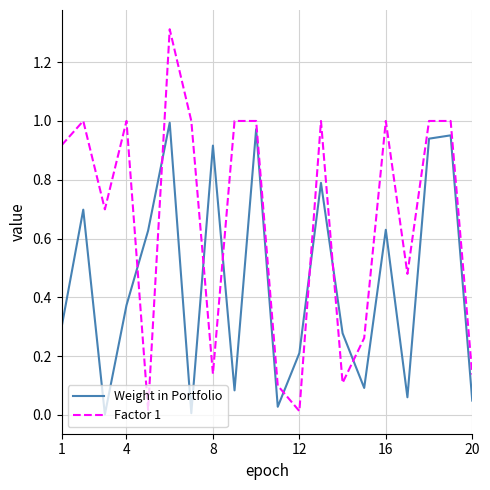

What is the sum of all Factor 1 values?

13.2